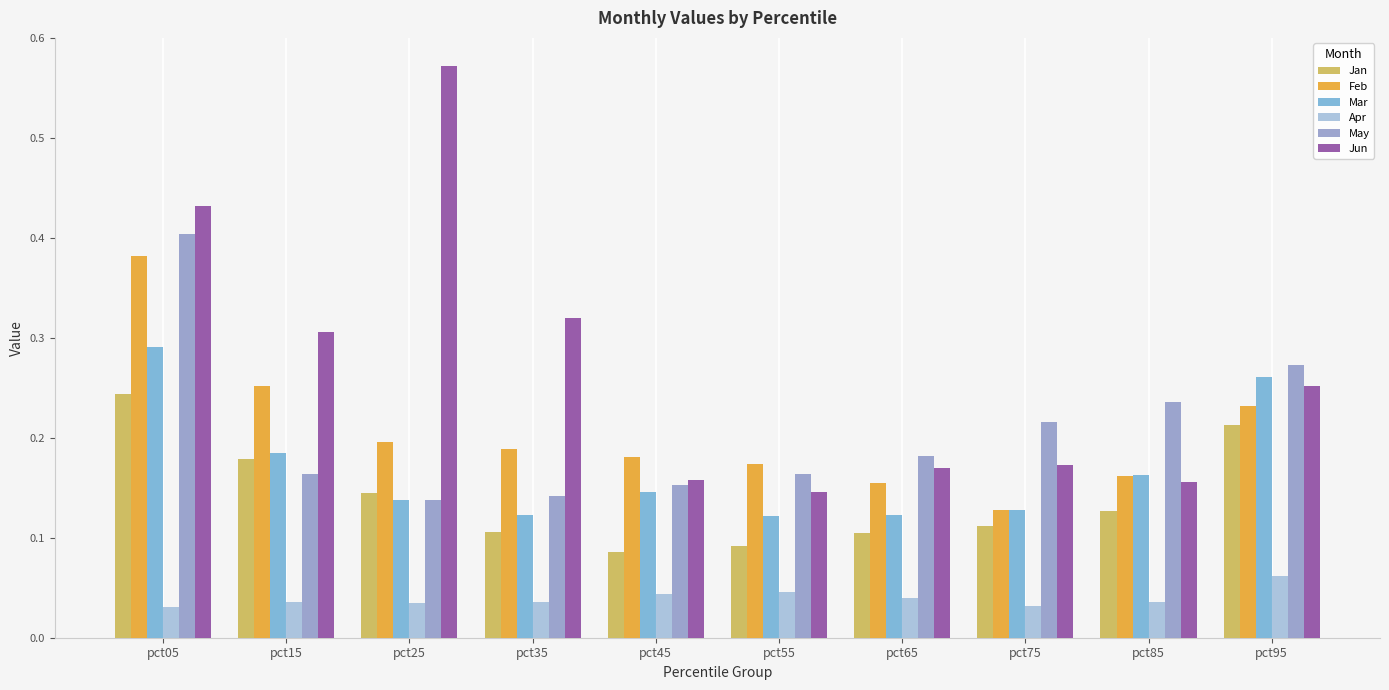

Count the number of categories in the chart.

10